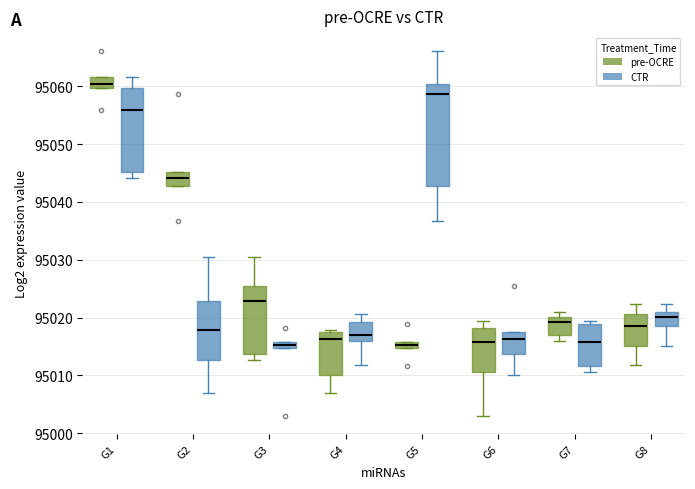

Which box is the tallest, from its lower edge to its upper edge?

G5 (CTR)